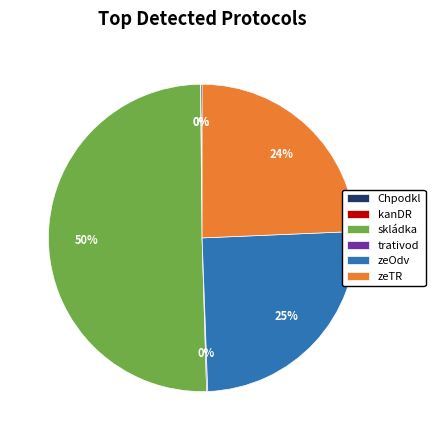

To the nearest percent, what is the average slice percentage?

17%